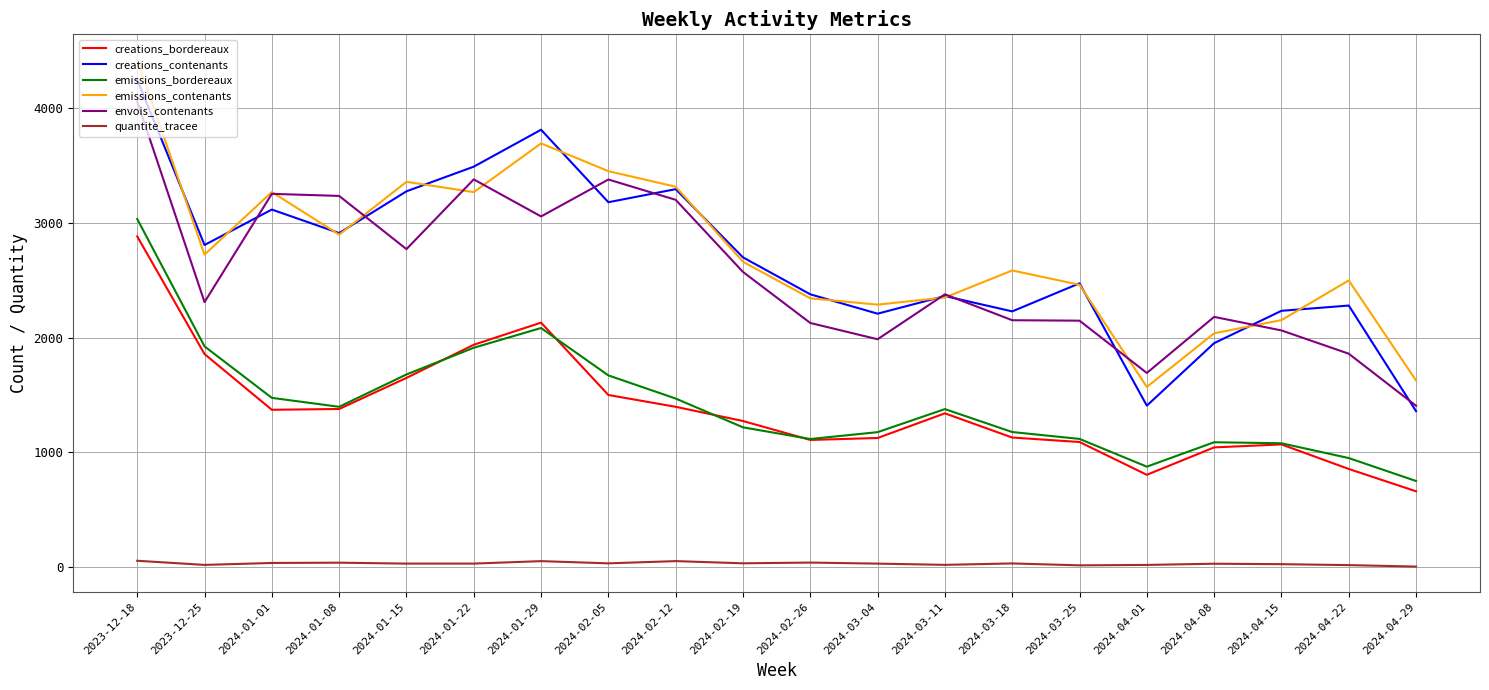

True or false: emissions_contenants and creations_bordereaux cross at least once.

False